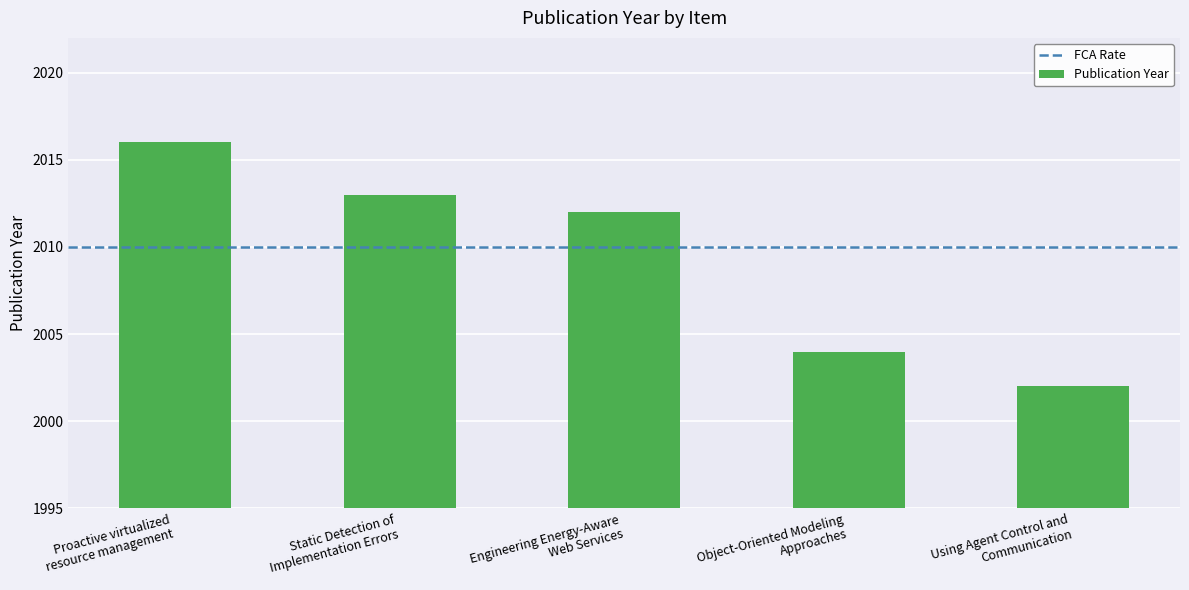

Reading right to left, list all the values displayed in this chart.

2002	2004	2012	2013	2016